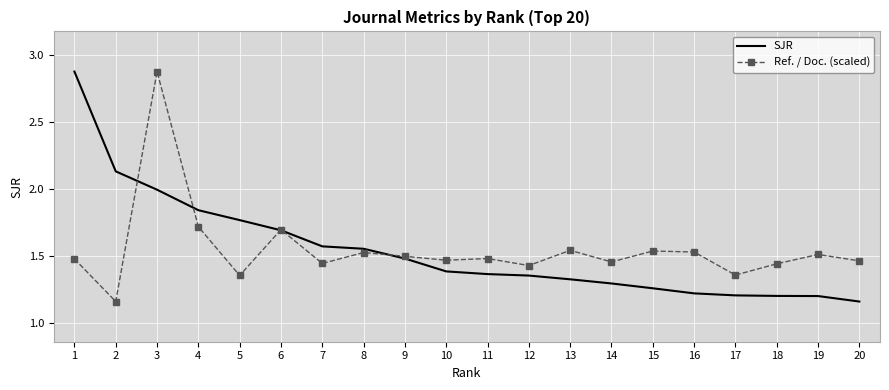

What is the difference between the SJR values at 8 and 4?

0.3